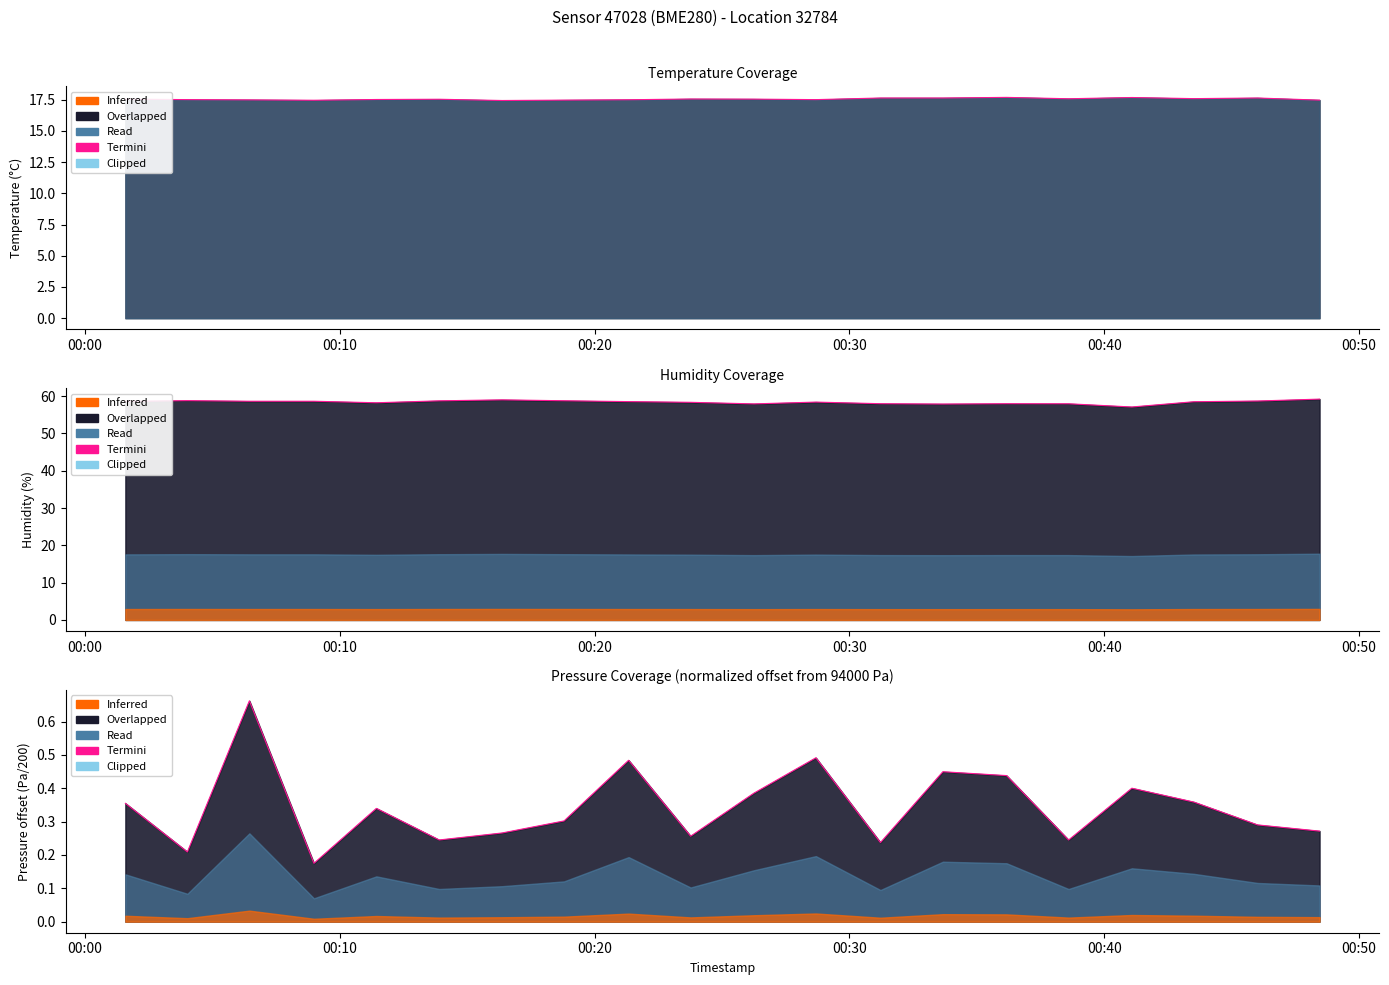

At which category does the data reach its first local valley?

00:10